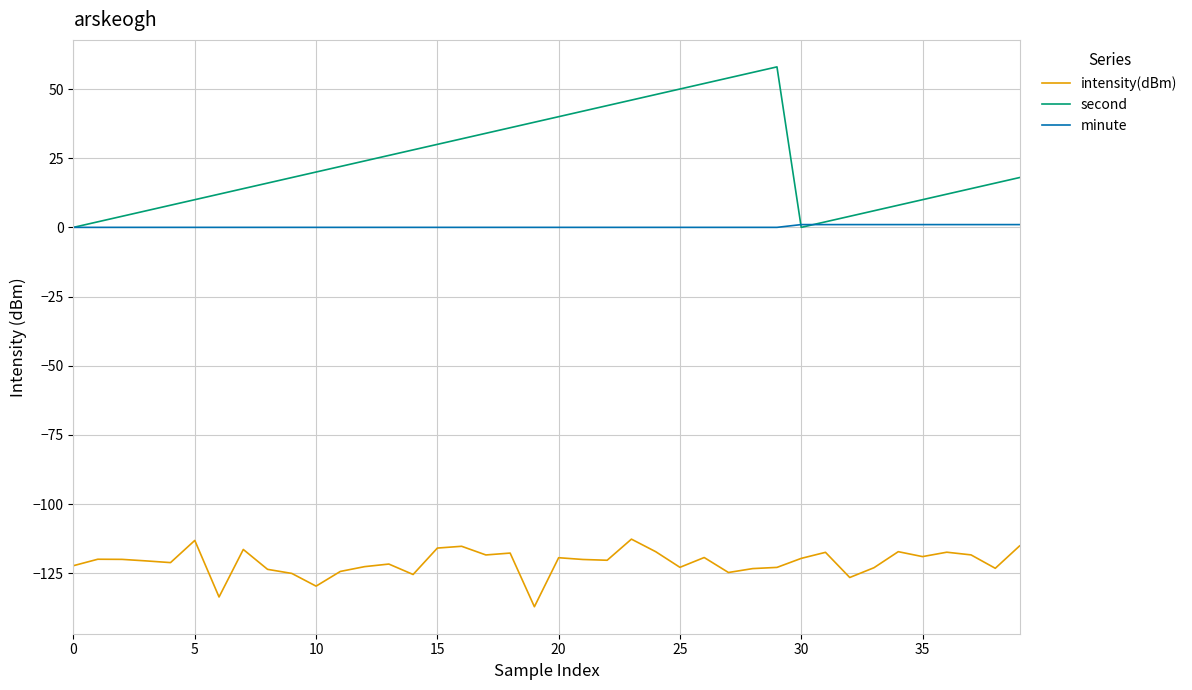

Which series has the largest range (max minus min)?

second